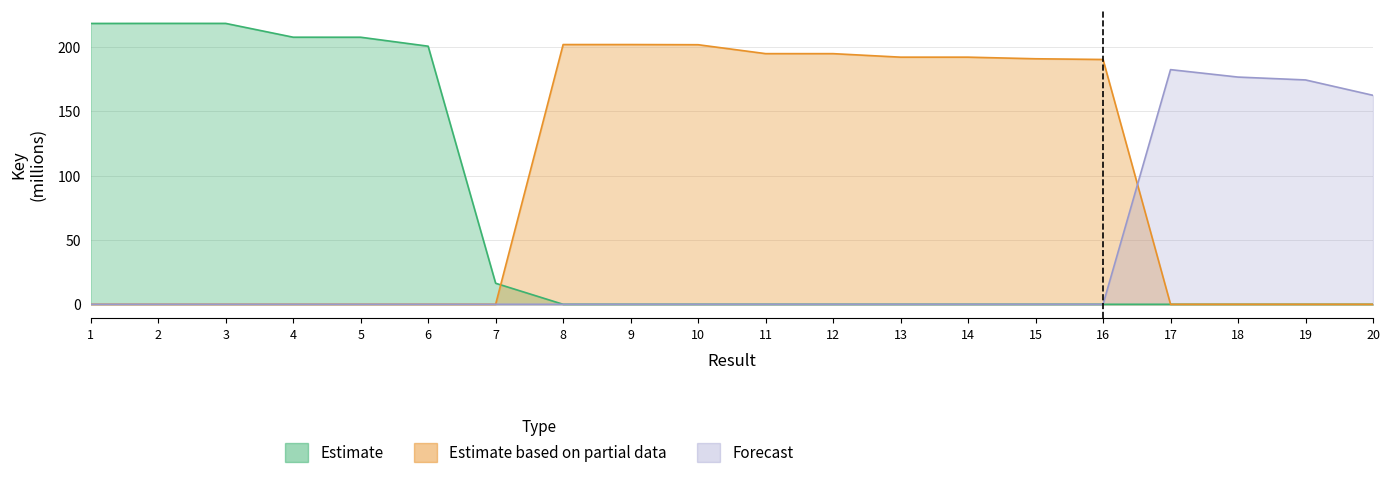

Which category has the highest value across all series?

2